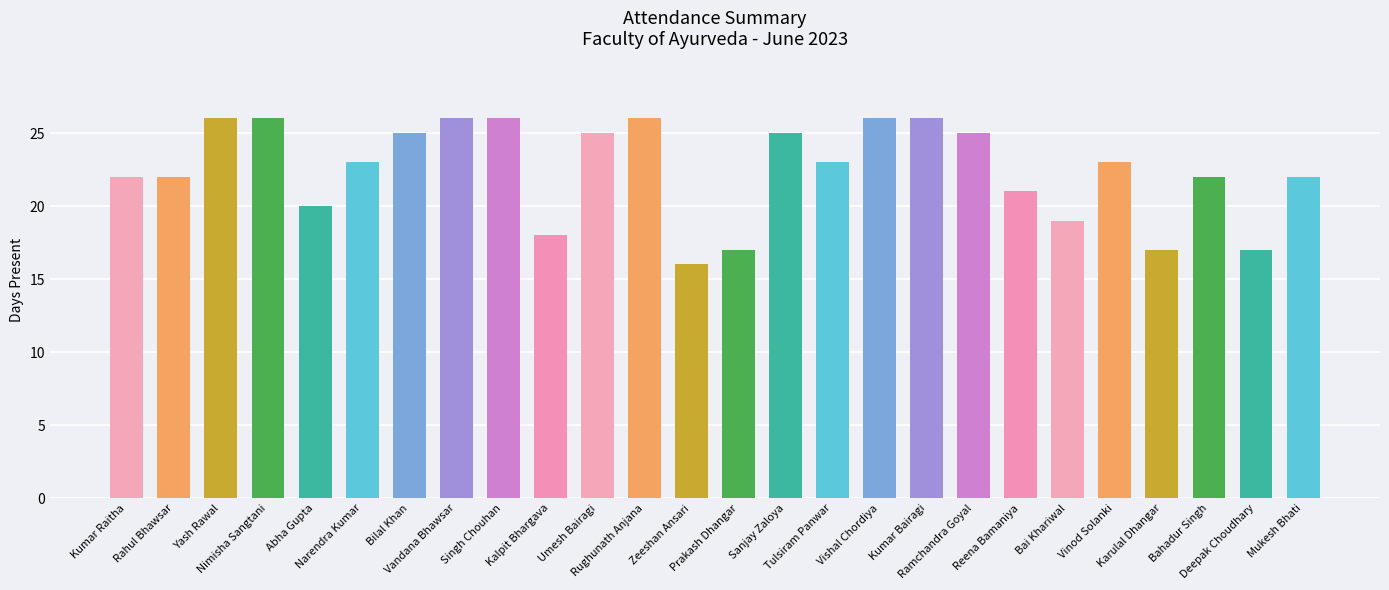

Count the values in the range 20 to 26.

20